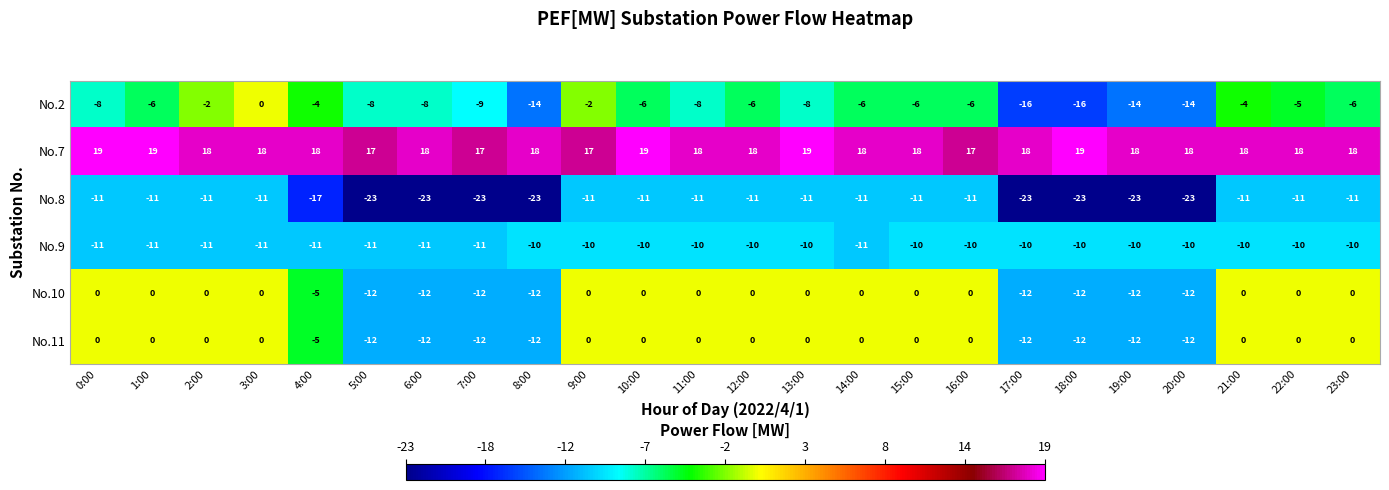

What is the spread (max minus min) of values at 0:00?

30